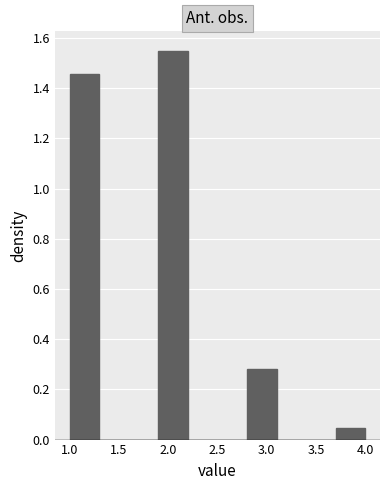

What is the height of the bar covering 2.8 to 3.1 on the x-axis? The values are not printed on the chart, so give them approximately, as read against the axis.

0.28